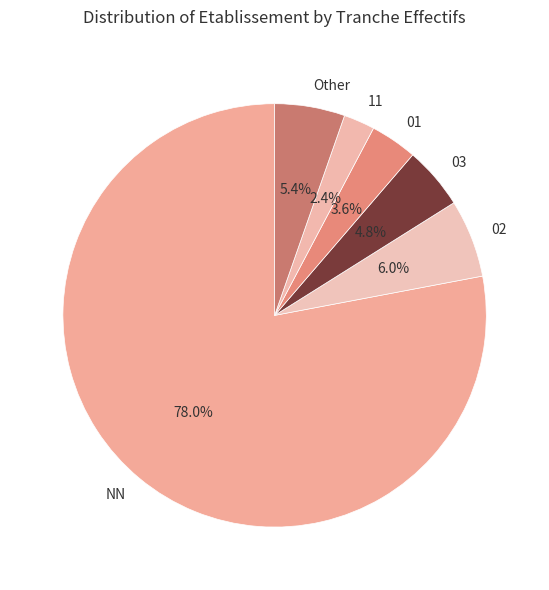

Which category accounts for the majority?

NN